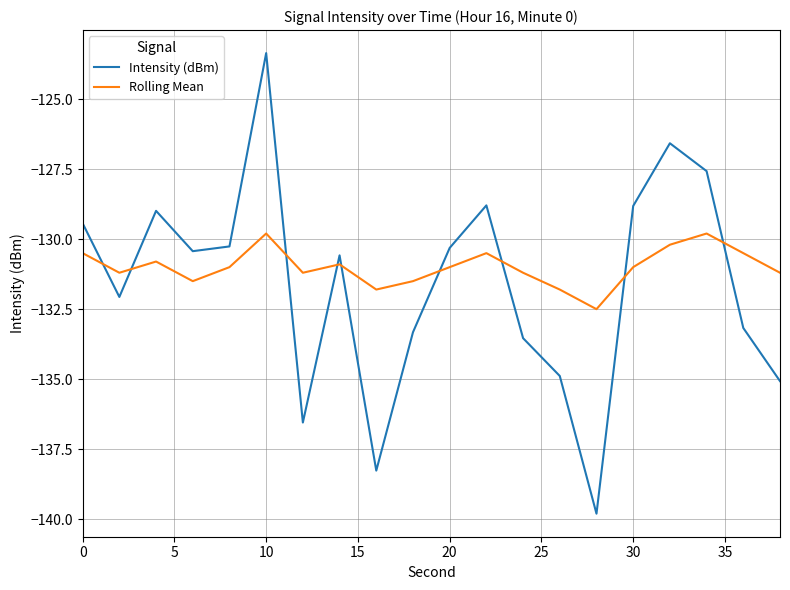

Is this an area chart (filled region under the line)?

No